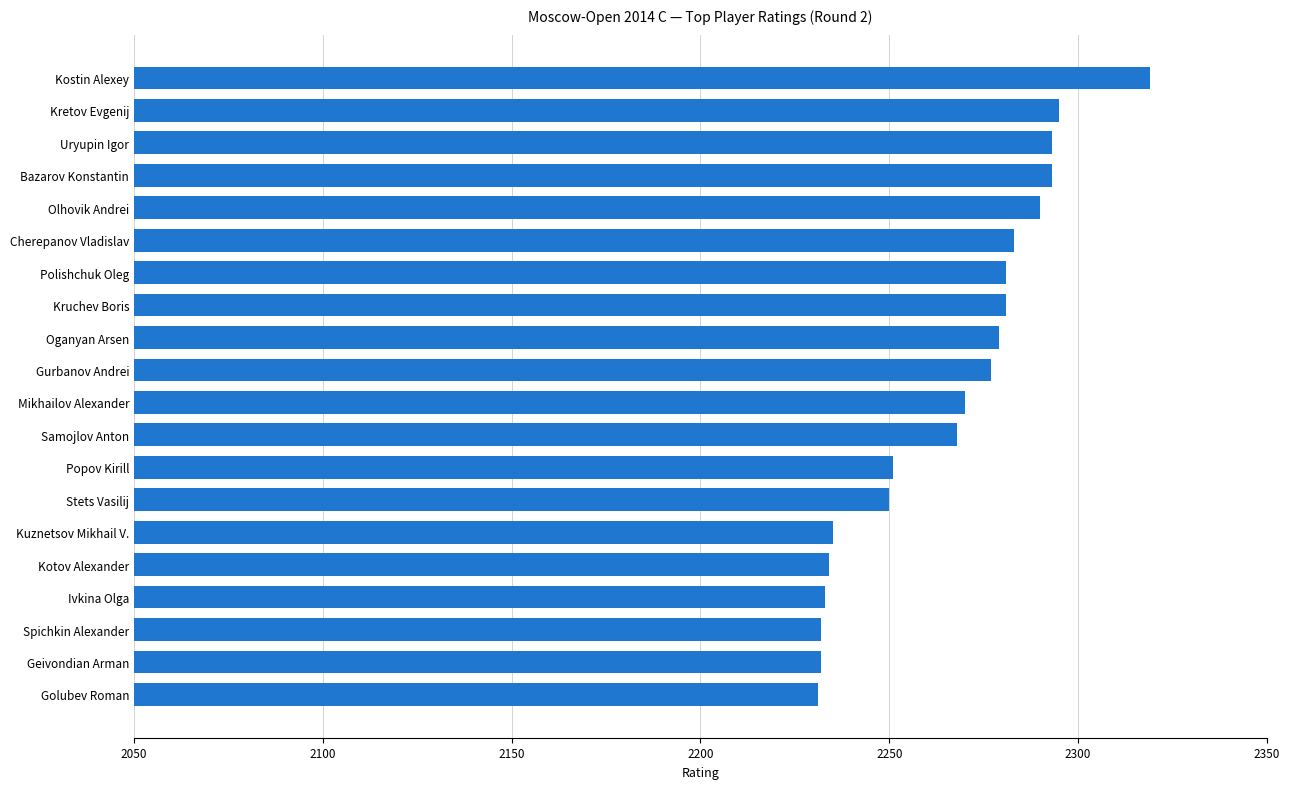

What is the average value?

2266